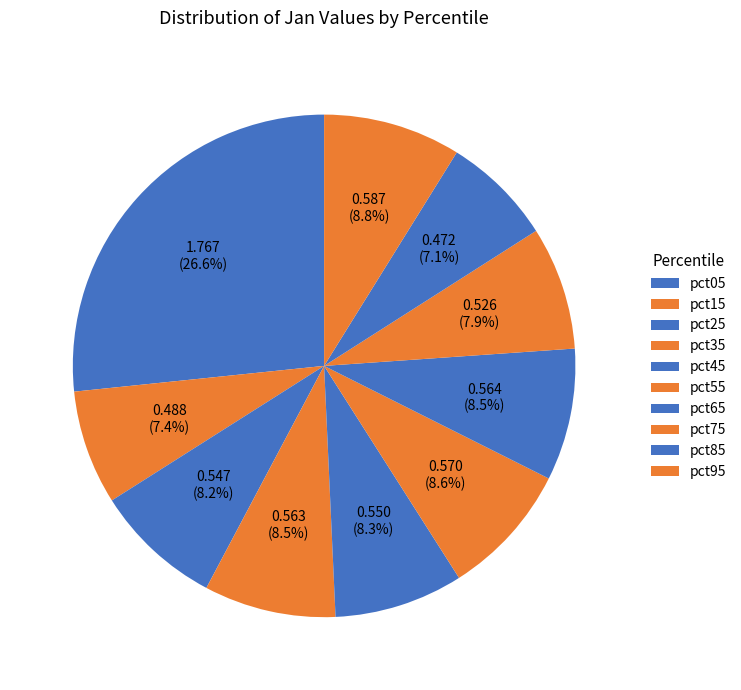

Is it true that pct75 is 8% of the pie?

True